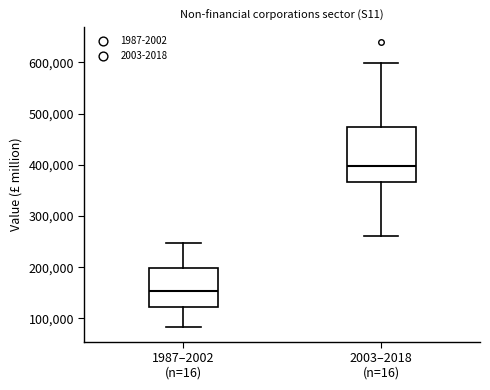

Reading left to right, read every box against the y-axis: the position of its median line, the range the box covers, and the ends of its whiskers. The values are not printed on the chart, so give them approximately, as read against the axis.

1987–2002 (n=16): median 150000, box 120000 to 200000, whiskers 80000 to 250000
2003–2018 (n=16): median 400000, box 370000 to 470000, whiskers 260000 to 600000